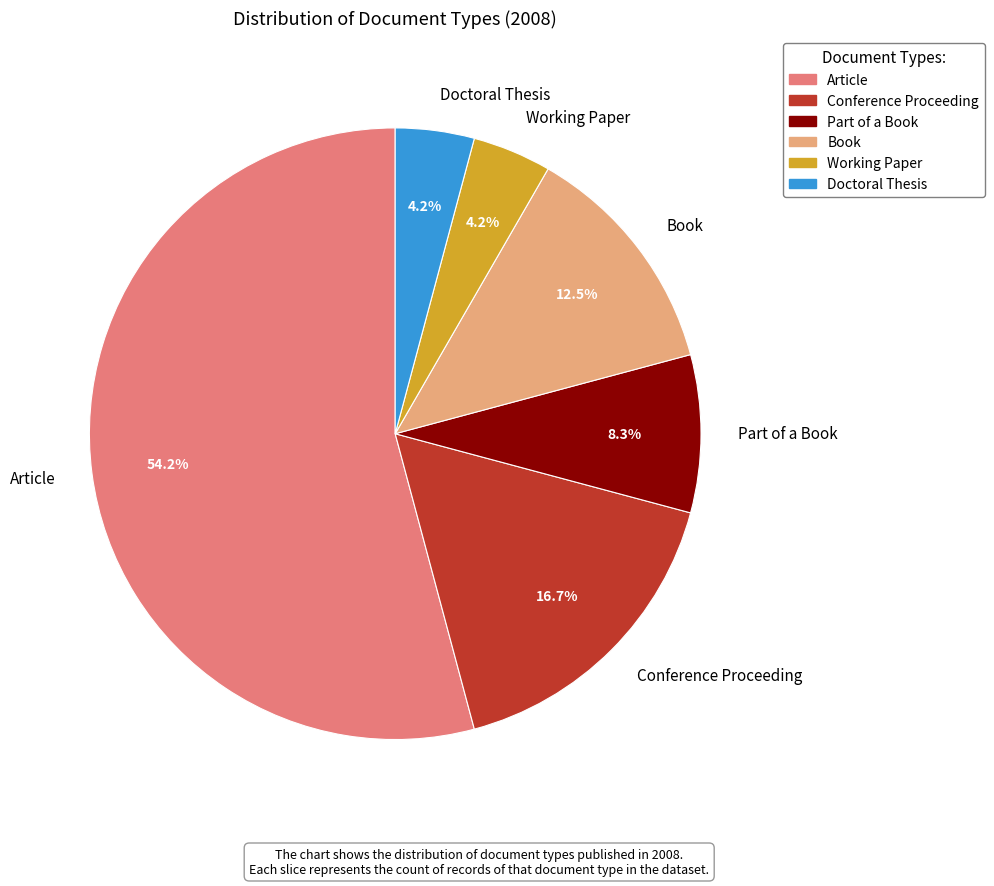

To the nearest percent, what portion does Working Paper represent?

4%